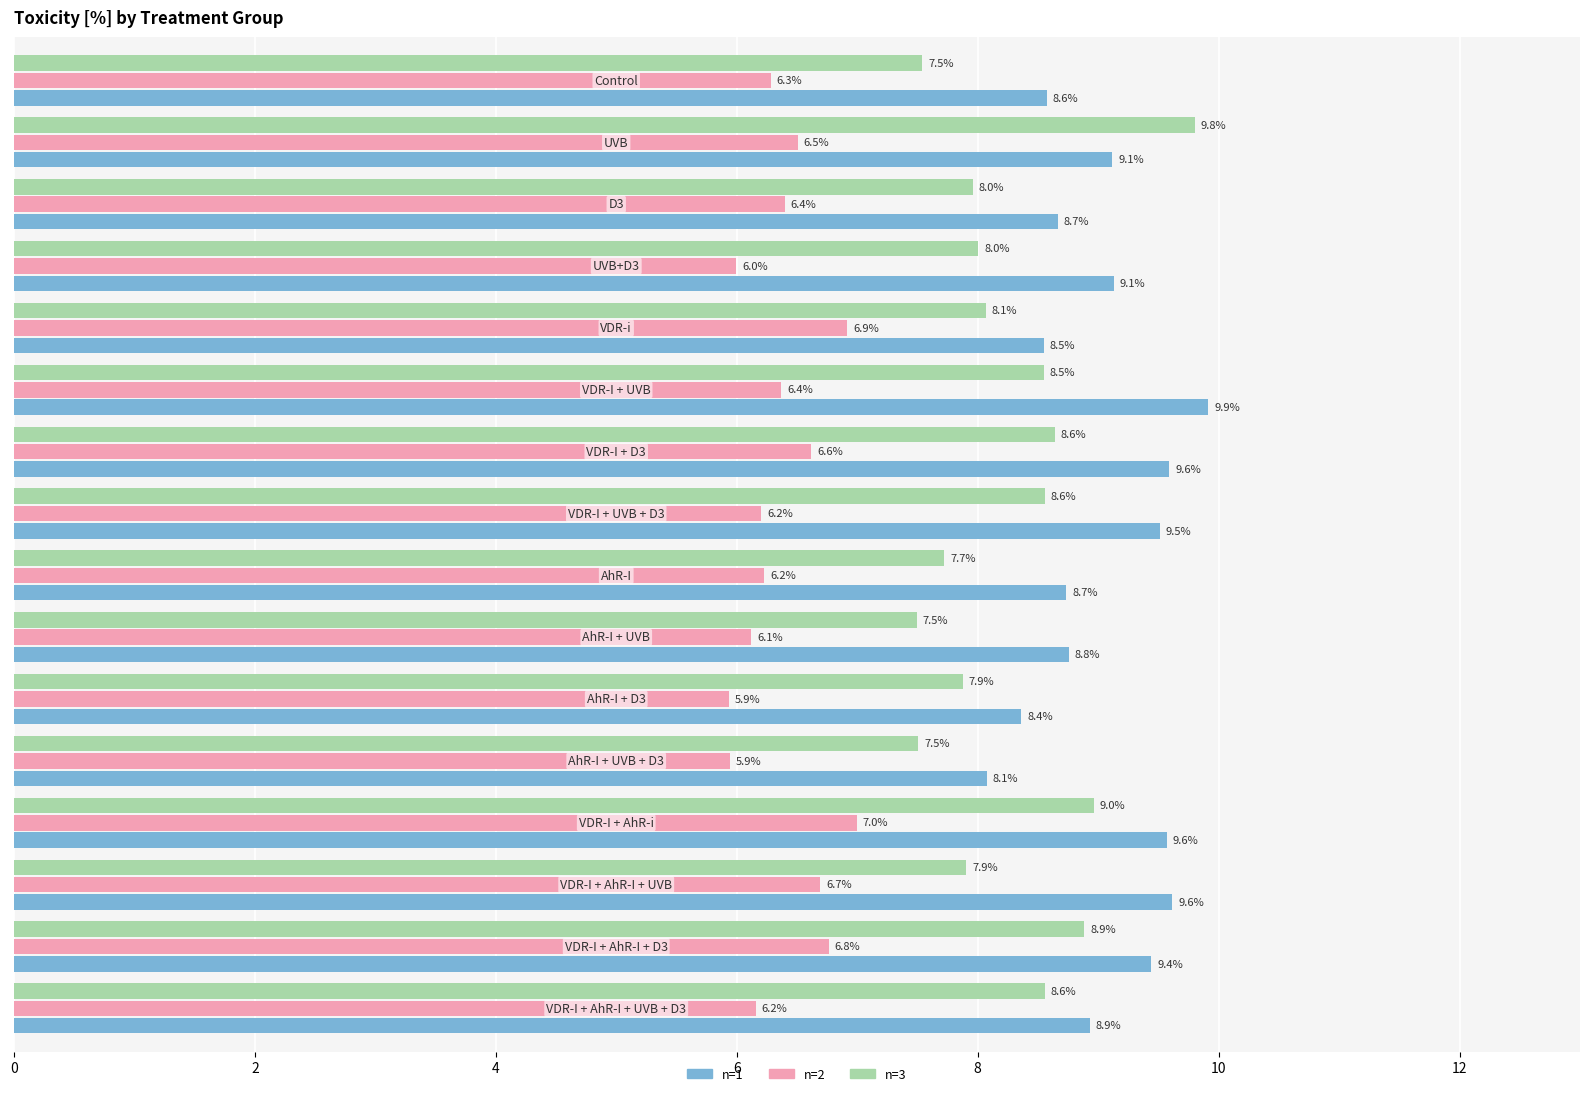

What is the value of the n=1 bar at the 12th from the left?

8.1